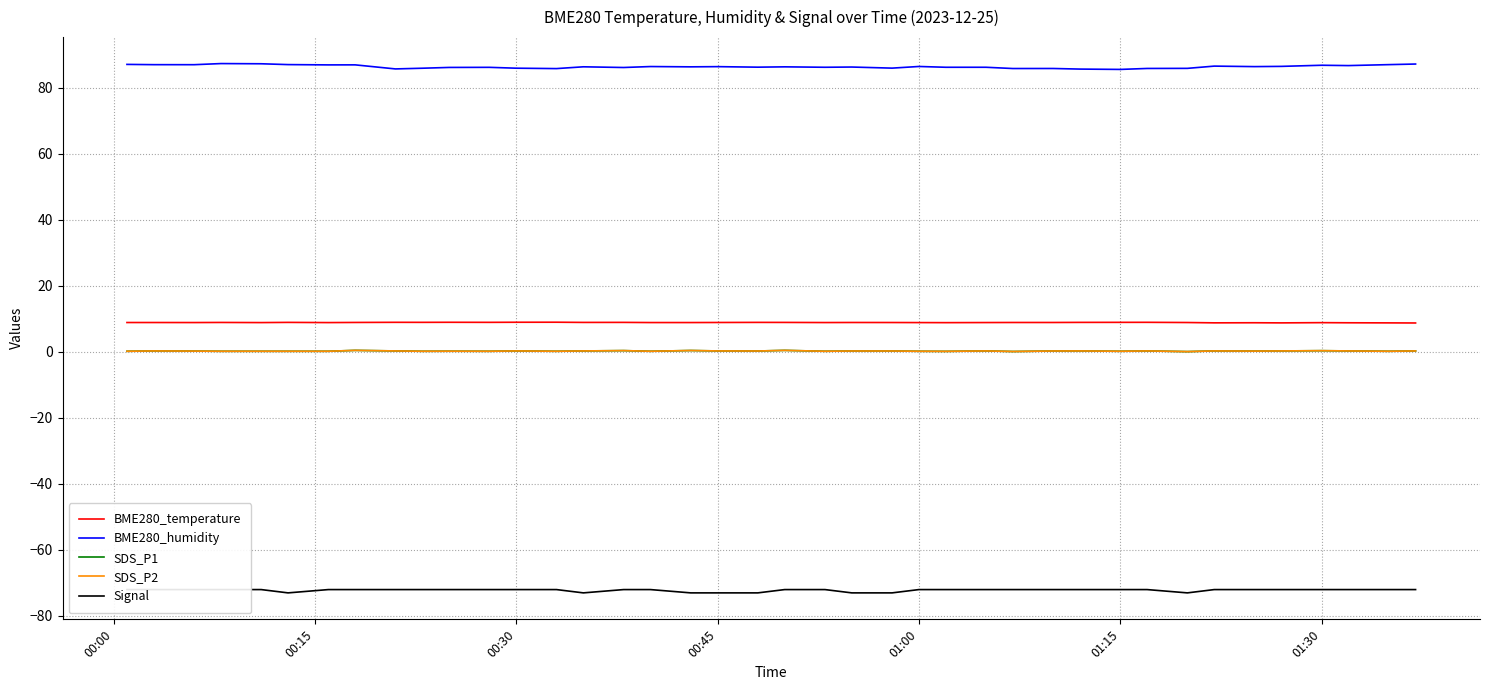

Reading right to left, transcribe all the data shown in this chart.

BME280_temperature: 8.8	8.8	8.8	8.9	8.8	8.8	8.8	8.9	9.0	9.0	8.9	8.9	8.9	8.9	8.9	8.9	8.9	8.9	8.9	8.9	8.9	8.9	8.9	8.9	8.9	8.9	9.0	9.0	9.0	9.0	9.0	9.0	8.9	8.9	8.9	8.9	8.9	8.9	8.9	8.9
BME280_humidity: 87.2	87.0	86.8	86.8	86.5	86.4	86.6	85.9	85.9	85.6	85.7	85.9	85.9	86.2	86.2	86.5	86.0	86.3	86.2	86.4	86.3	86.4	86.4	86.5	86.2	86.4	85.8	86.0	86.2	86.2	86.0	85.7	87.0	87.0	87.0	87.3	87.4	87.0	87.0	87.1
SDS_P1: 0.3	0.2	0.3	0.4	0.3	0.2	0.3	0.1	0.3	0.2	0.3	0.3	0.1	0.3	0.2	0.2	0.3	0.3	0.2	0.5	0.3	0.3	0.4	0.2	0.4	0.3	0.2	0.3	0.2	0.2	0.2	0.3	0.5	0.2	0.2	0.2	0.2	0.2	0.3	0.2
SDS_P2: 0.3	0.2	0.3	0.4	0.3	0.2	0.3	0.1	0.3	0.2	0.3	0.3	0.1	0.3	0.2	0.2	0.3	0.3	0.2	0.5	0.3	0.3	0.4	0.2	0.4	0.3	0.2	0.3	0.2	0.2	0.2	0.3	0.5	0.2	0.2	0.2	0.2	0.2	0.3	0.2
Signal: -72.0	-72.0	-72.0	-72.0	-72.0	-72.0	-72.0	-73.0	-72.0	-72.0	-72.0	-72.0	-72.0	-72.0	-72.0	-72.0	-73.0	-73.0	-72.0	-72.0	-73.0	-73.0	-73.0	-72.0	-72.0	-73.0	-72.0	-72.0	-72.0	-72.0	-72.0	-72.0	-72.0	-72.0	-73.0	-72.0	-72.0	-72.0	-72.0	-72.0